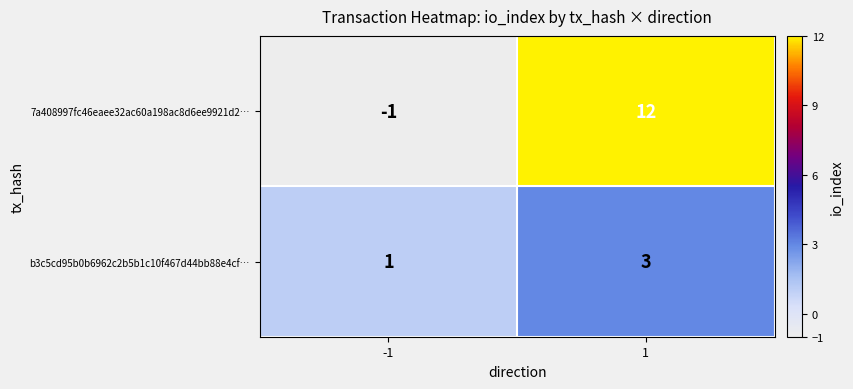

How many categories are shown in the chart?

2